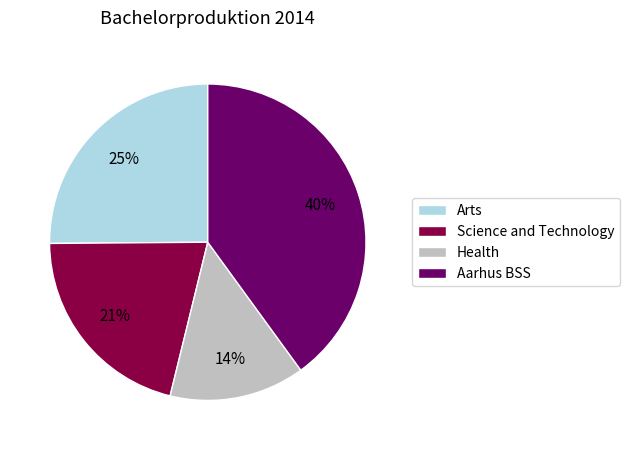

To the nearest percent, what is the combined percentage of Health and Science and Technology?

35%